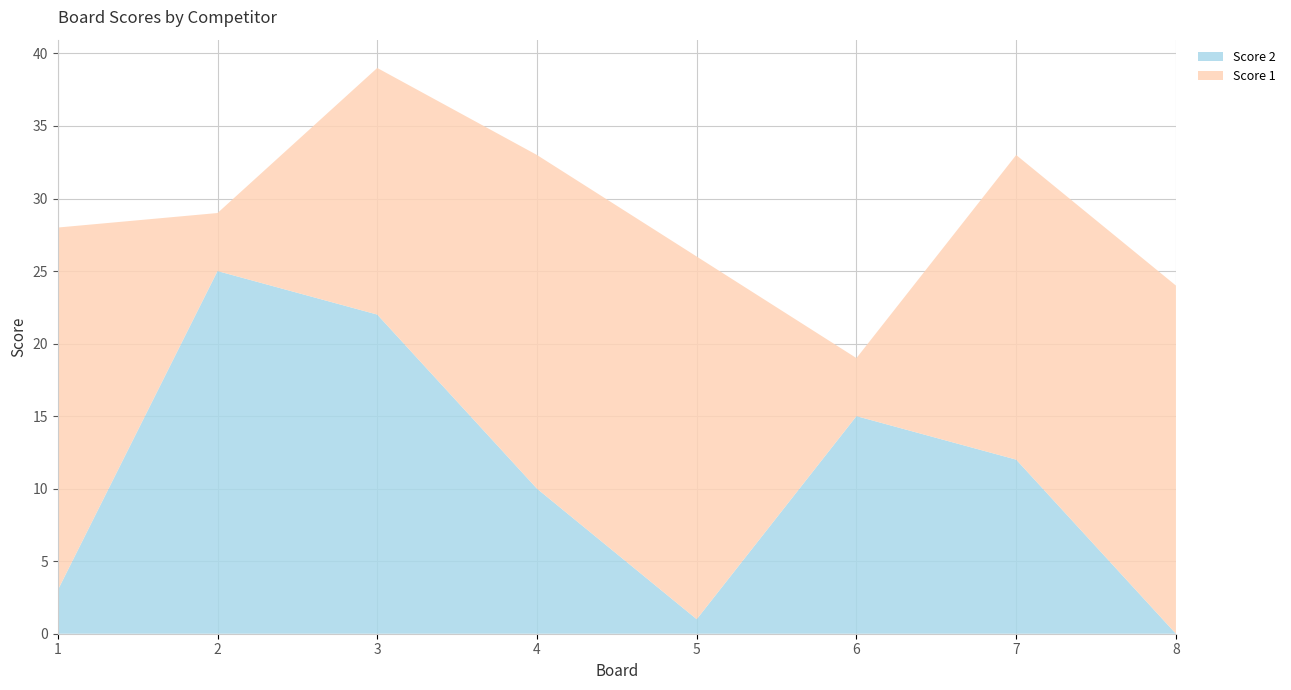

Reading right to left, extract all data points from this chart.

Score 2: 8=0	7=12	6=15	5=1	4=10	3=22	2=25	1=3
Score 1: 8=24	7=21	6=4	5=25	4=23	3=17	2=4	1=25